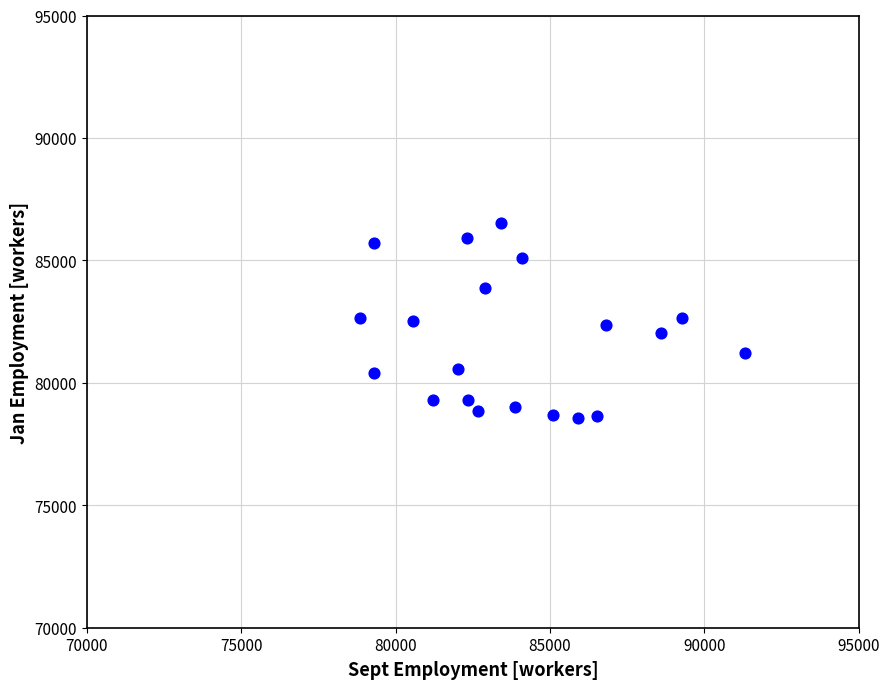

What is the range of X values (max minus min)?

12466